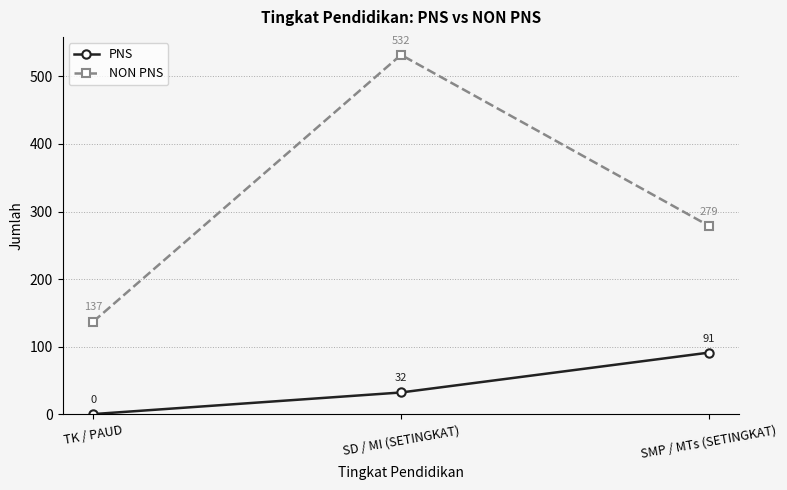

What is the minimum value for NON PNS?

137